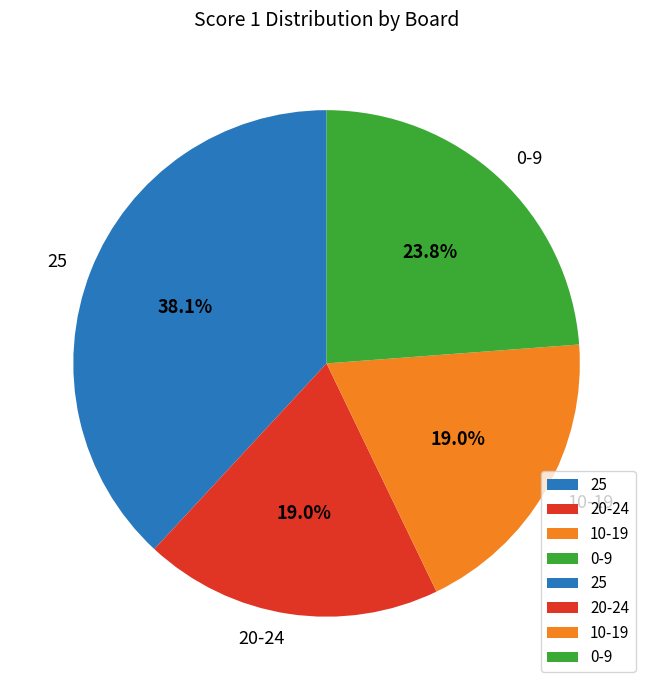

Does any single category account for the majority?

No